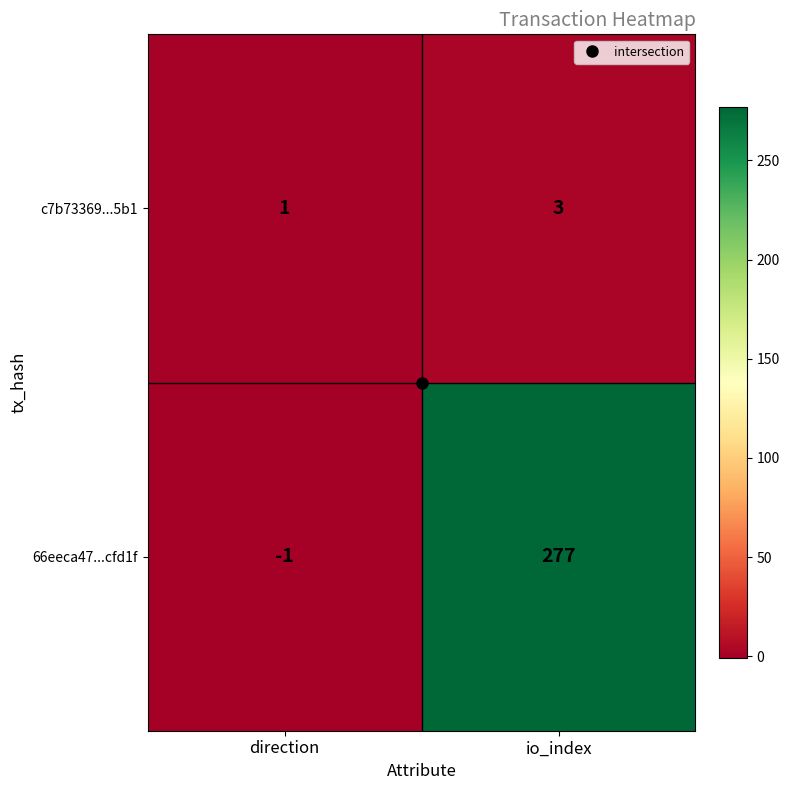

What is the sum of all c7b73369...5b1 values?

4